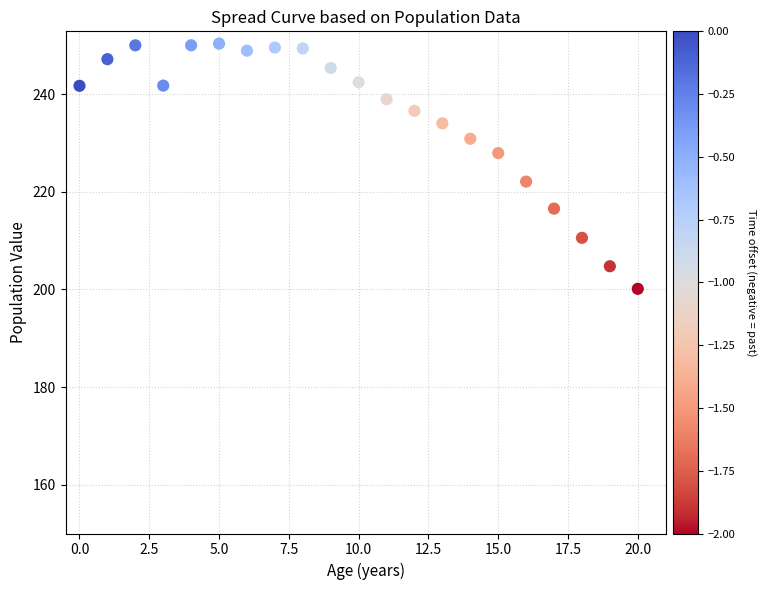

What is the range of Y values (max minus min)?

50.2